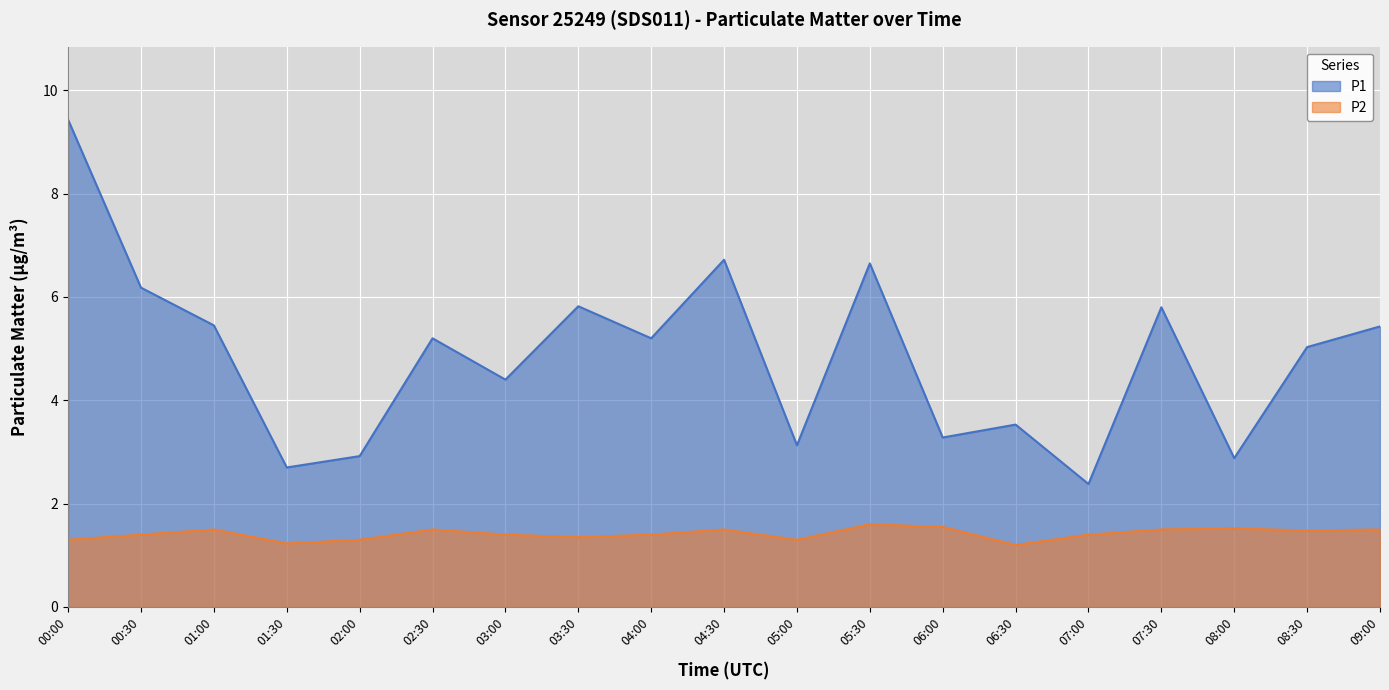

Reading right to left, list all the values displayed in this chart.

P1: 09:00=5.4	08:30=5.0	08:00=2.9	07:30=5.8	07:00=2.4	06:30=3.5	06:00=3.3	05:30=6.7	05:00=3.1	04:30=6.7	04:00=5.2	03:30=5.8	03:00=4.4	02:30=5.2	02:00=2.9	01:30=2.7	01:00=5.5	00:30=6.2	00:00=9.4
P2: 09:00=1.5	08:30=1.5	08:00=1.5	07:30=1.5	07:00=1.4	06:30=1.2	06:00=1.6	05:30=1.6	05:00=1.3	04:30=1.5	04:00=1.4	03:30=1.4	03:00=1.4	02:30=1.5	02:00=1.3	01:30=1.2	01:00=1.5	00:30=1.4	00:00=1.3